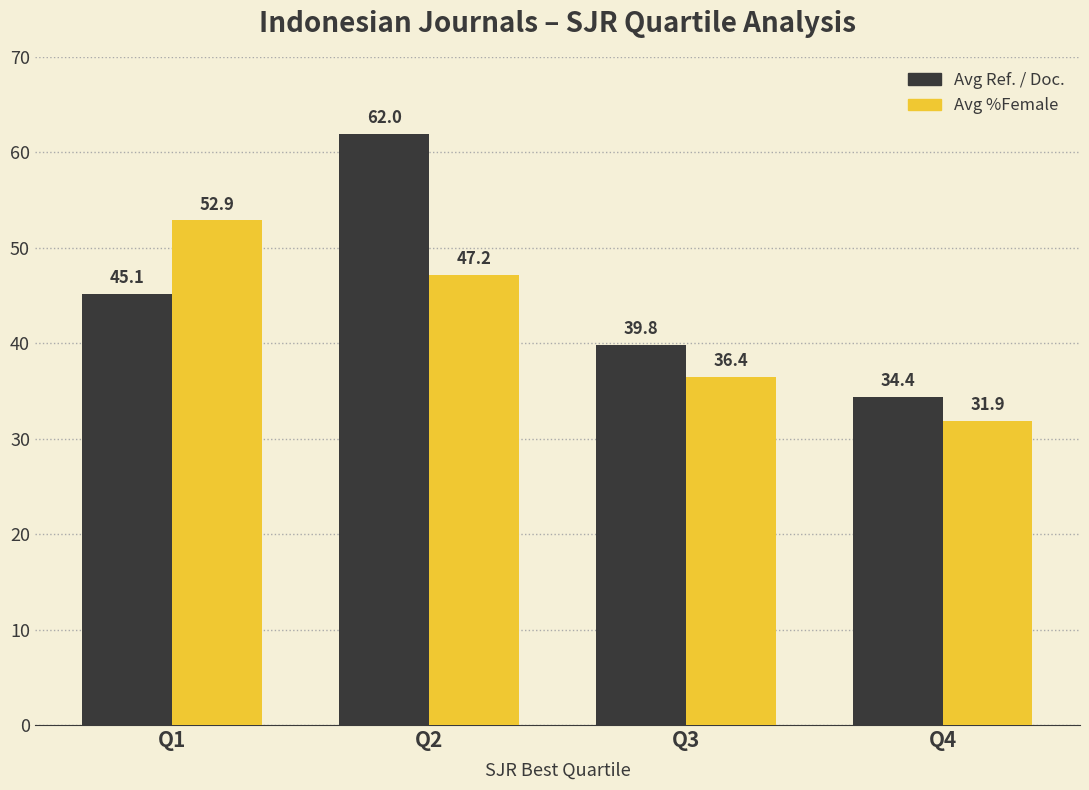

What is the lowest value of the Avg Ref. / Doc. series?

34.4